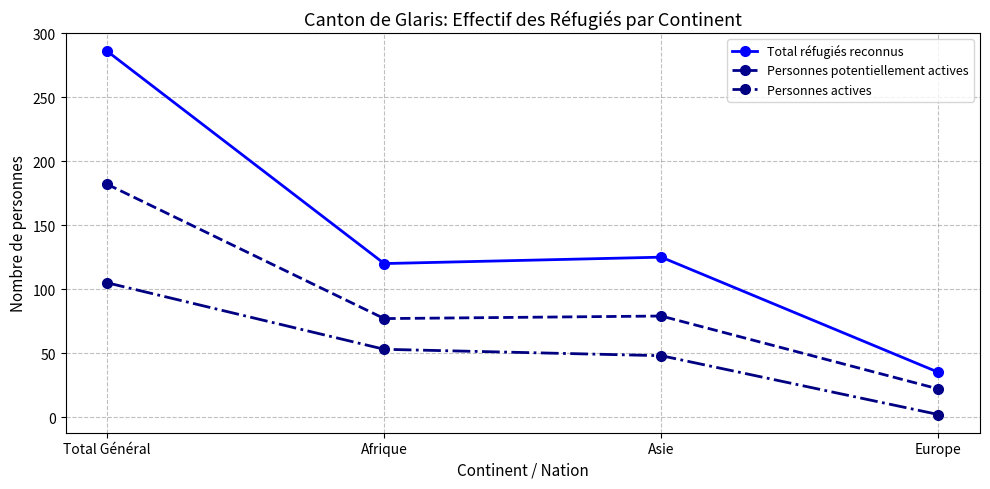

List the series in order of their overall mean, highest first.

Total réfugiés reconnus, Personnes potentiellement actives, Personnes actives